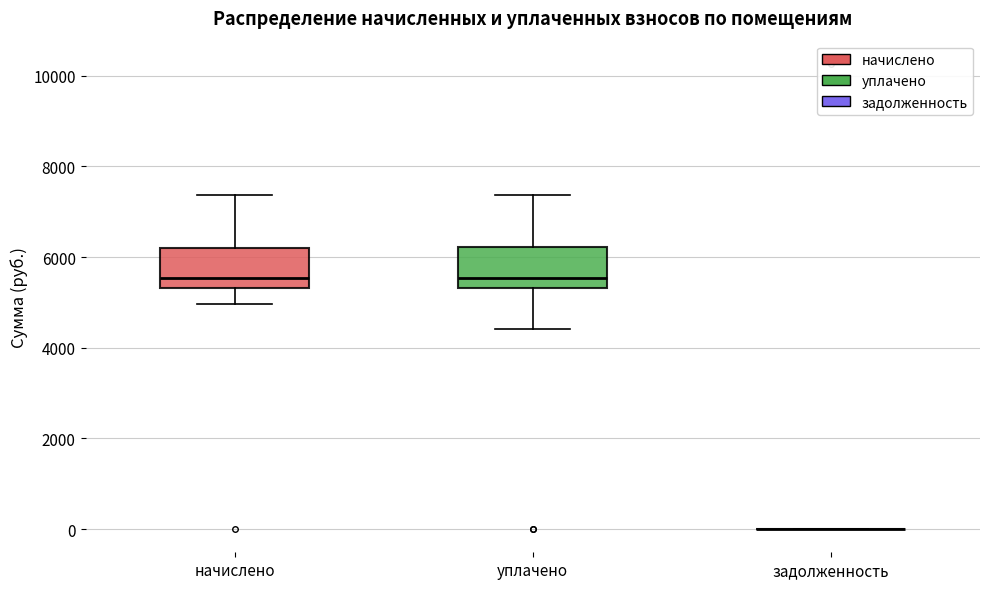

Reading left to right, read every box against the y-axis: the position of its median line, the range the box covers, and the ends of its whiskers. The values are not printed on the chart, so give them approximately, as read against the axis.

начислено: median 5600, box 5400 to 6200, whiskers 5000 to 7400
уплачено: median 5600, box 5400 to 6200, whiskers 4400 to 7400
задолженность: box collapsed to a line at 0, whiskers 0 to 0